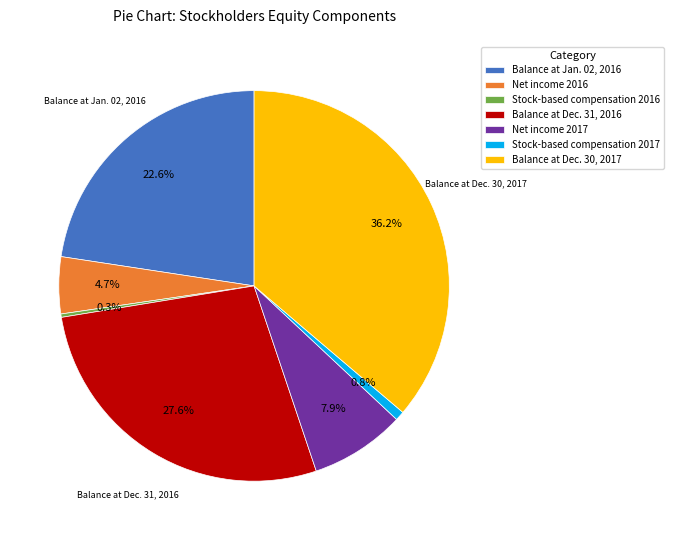

The Stock-based compensation 2017 slice represents 8% of the pie. True or false?

False